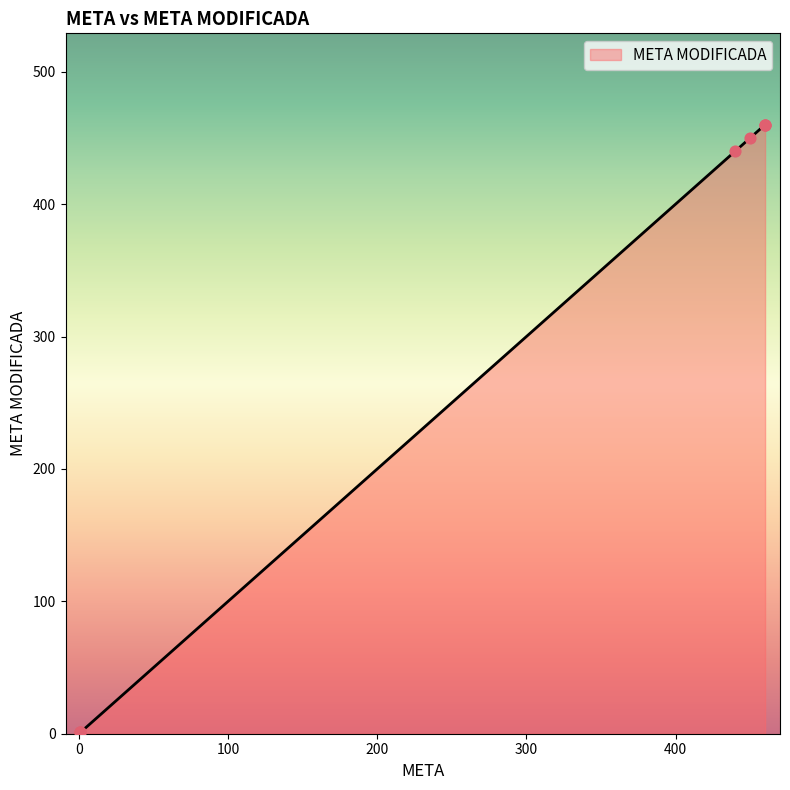

What is the change in value from 460 to 1?

-459